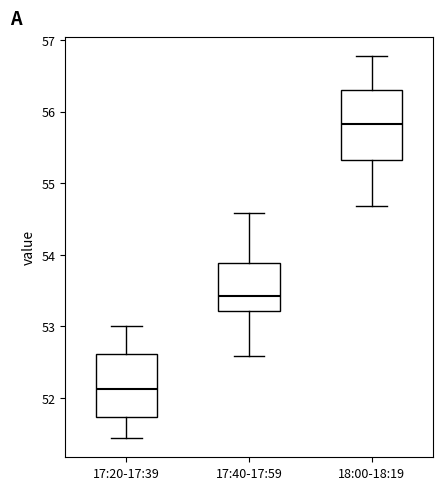

Where is the upper edge of the box for 18:00-18:19 on the y-axis? The values are not printed on the chart, so give them approximately, as read against the axis.

56.3